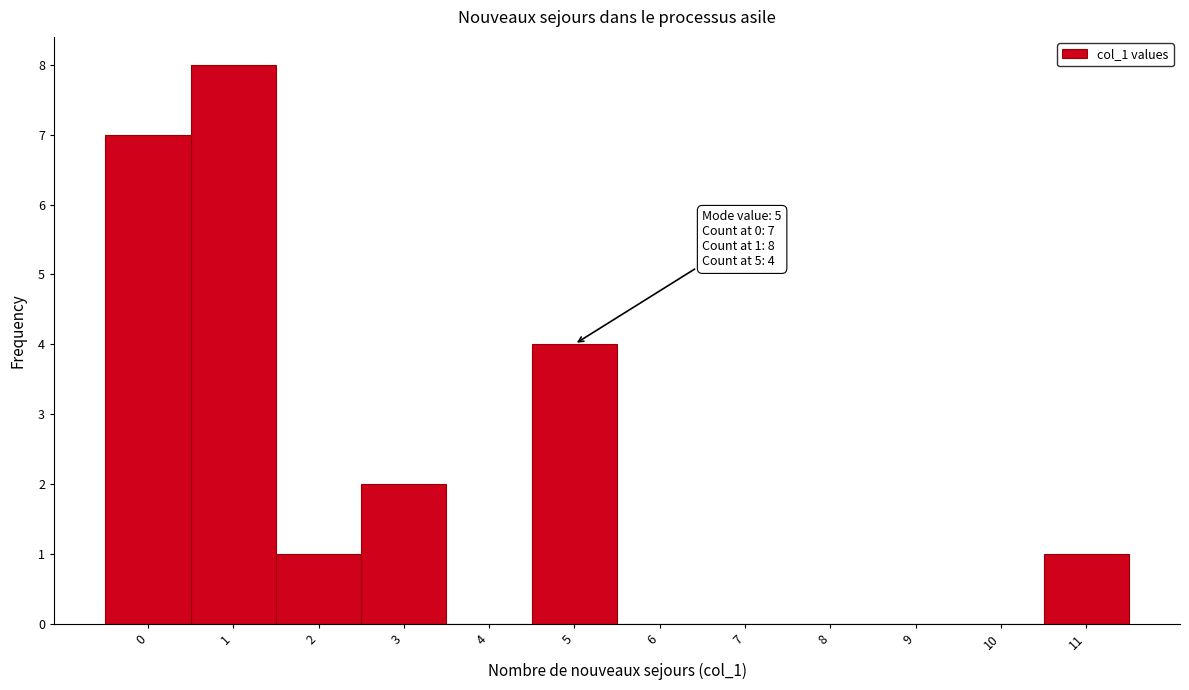

Reading left to right, extract all data points from this chart.

0=7	1=8	2=1	3=2	4=0	5=4	6=0	7=0	8=0	9=0	10=0	11=1